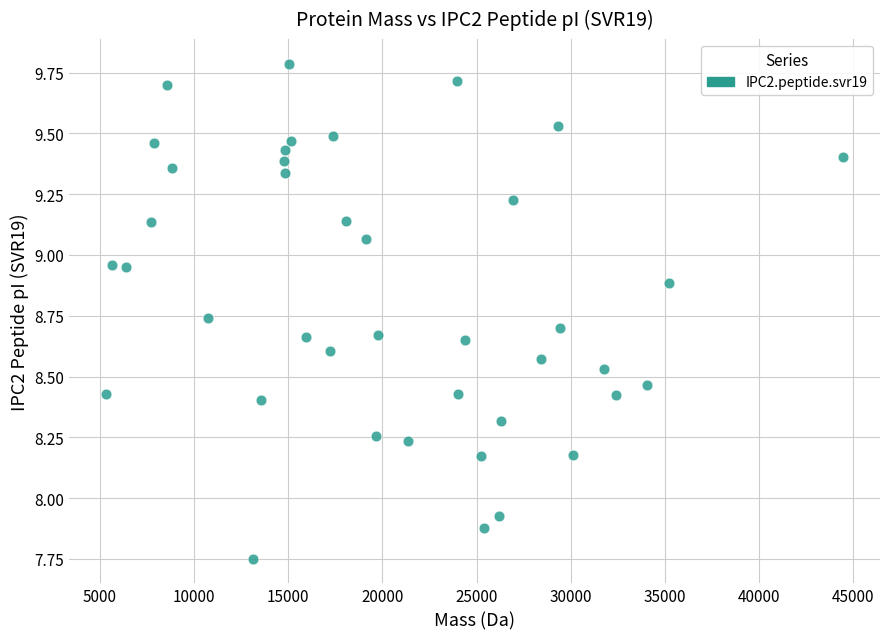

What is the range of Y values (max minus min)?

2.0